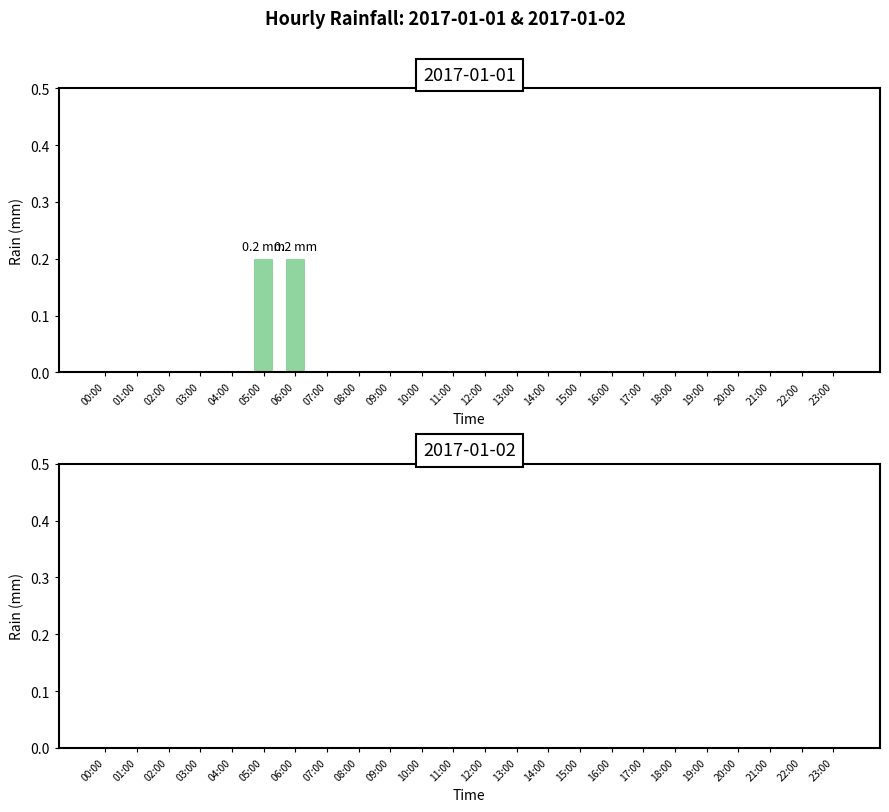

The value at 03:00 is -0.1. True or false?

False